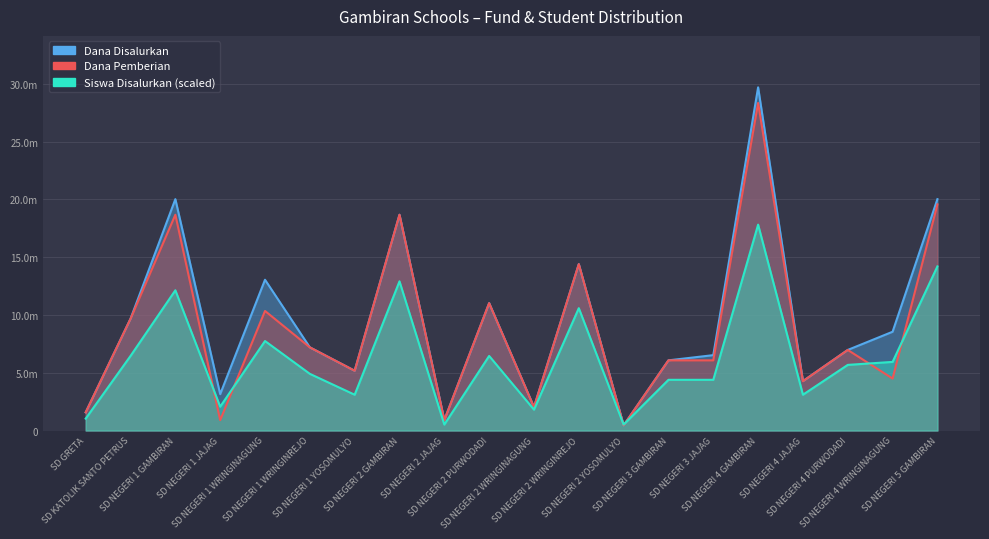

Read the Dana Disalurkan value at SD NEGERI 1 WRINGINAGUNG.

13050000.0